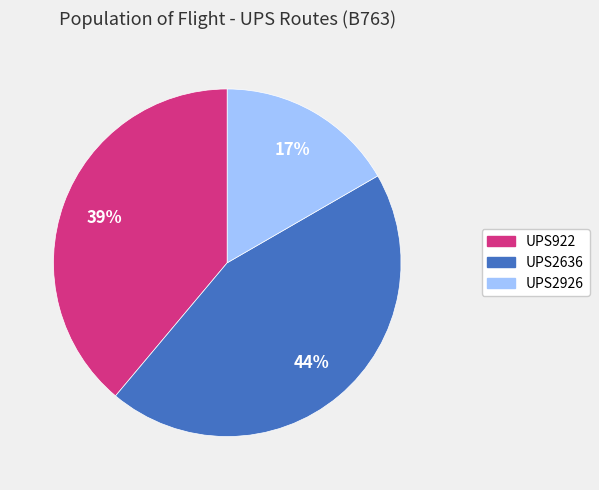

Is it true that UPS922 is 28% of the pie?

False